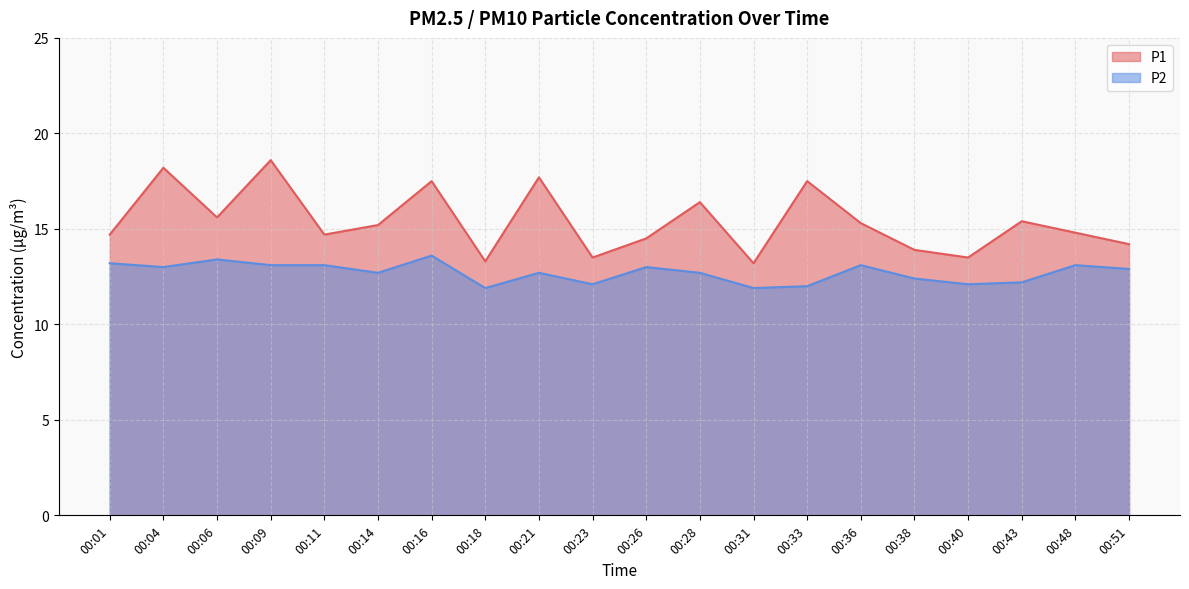

Does the chart display data point markers on the line(s)?

No